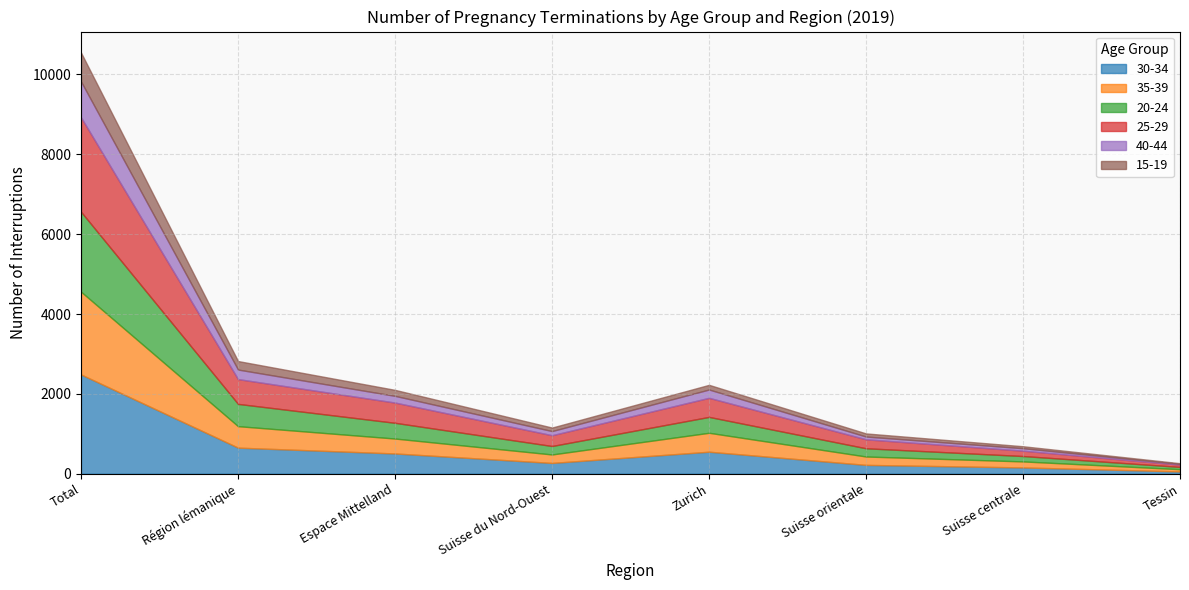

Is the value of 35-39 at Suisse du Nord-Ouest greater than the value of 30-34 at Zurich?

No